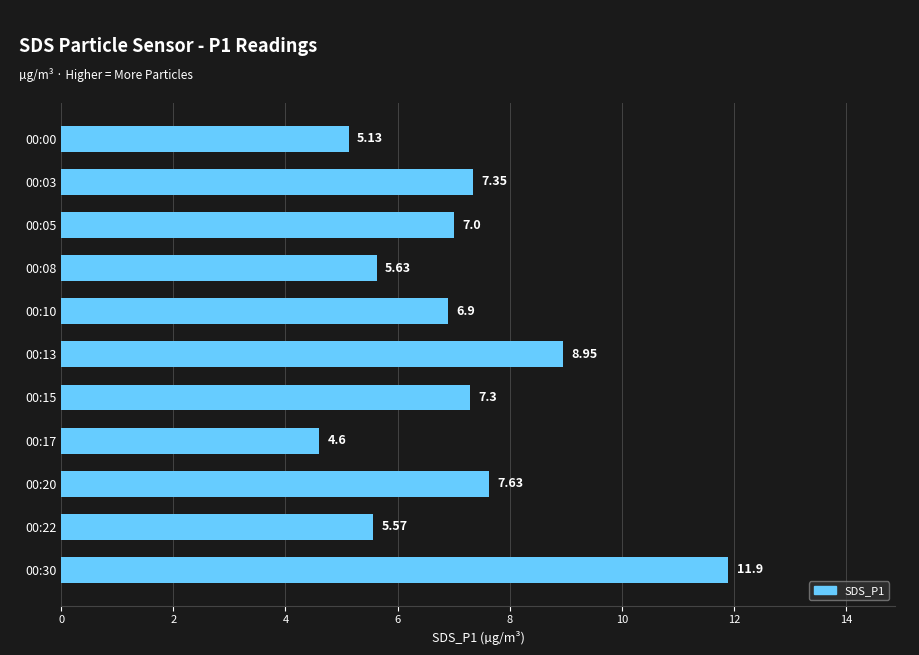

Between 00:15 and 00:10, which is larger?

00:15